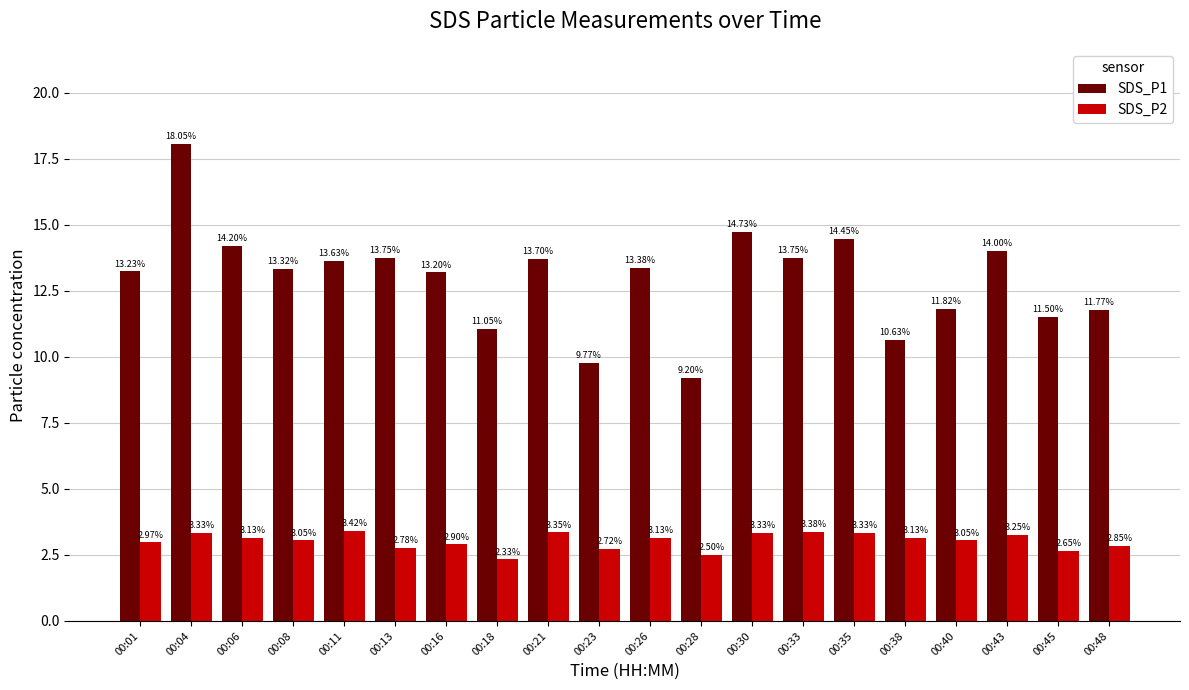

Where is SDS_P1 nearest to the value 13?

00:16